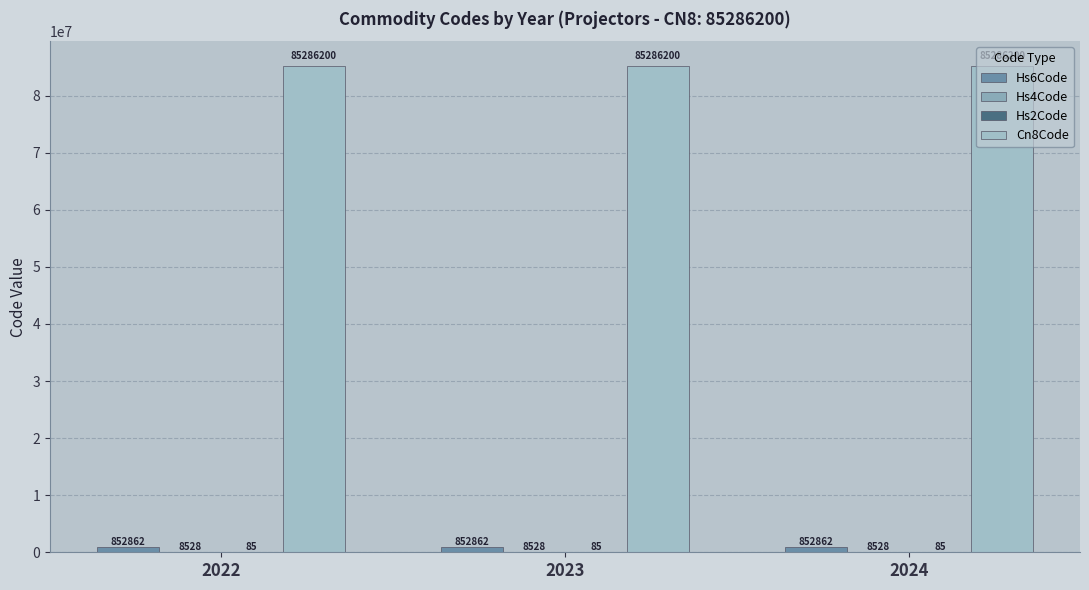

What is the value of the Hs6Code bar at the 2nd from the left?

852862